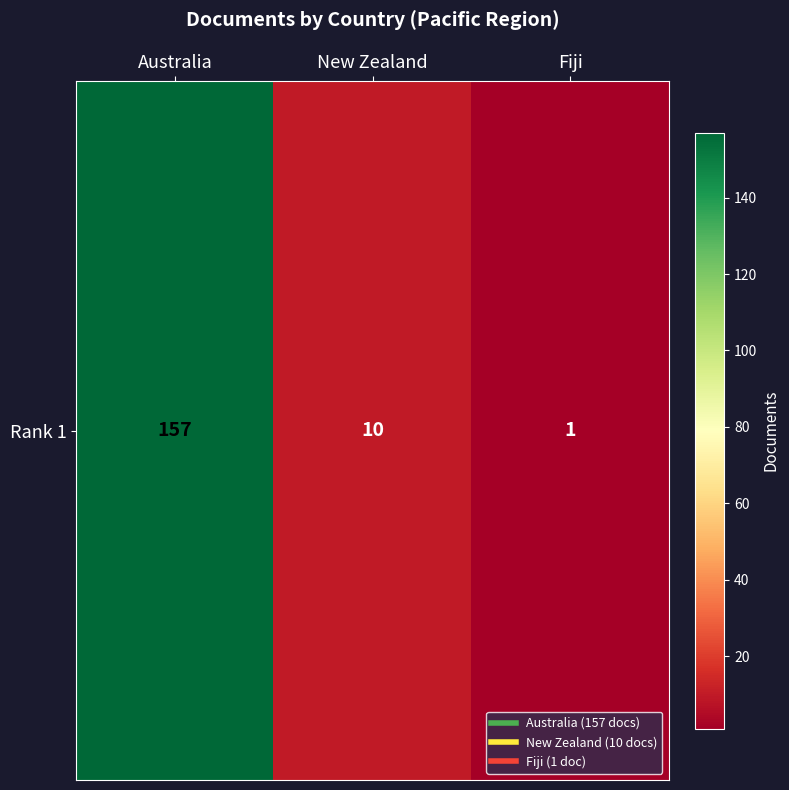

What is the difference between the second highest and minimum values?

9